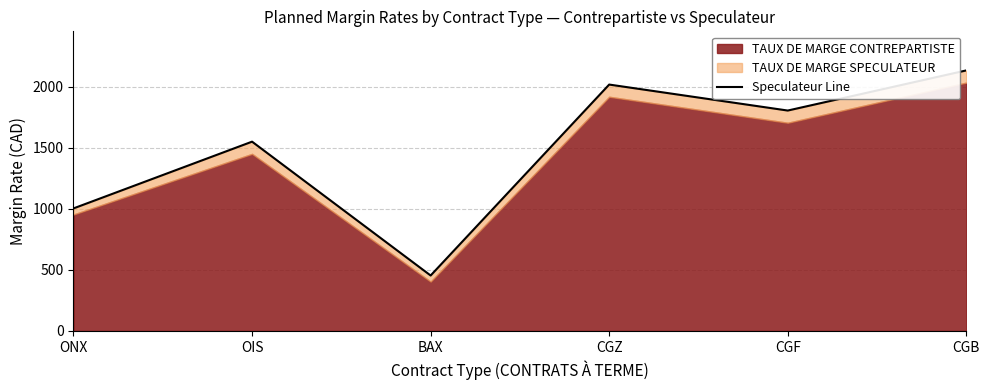

What is the label of the 4th point from the left?

CGZ